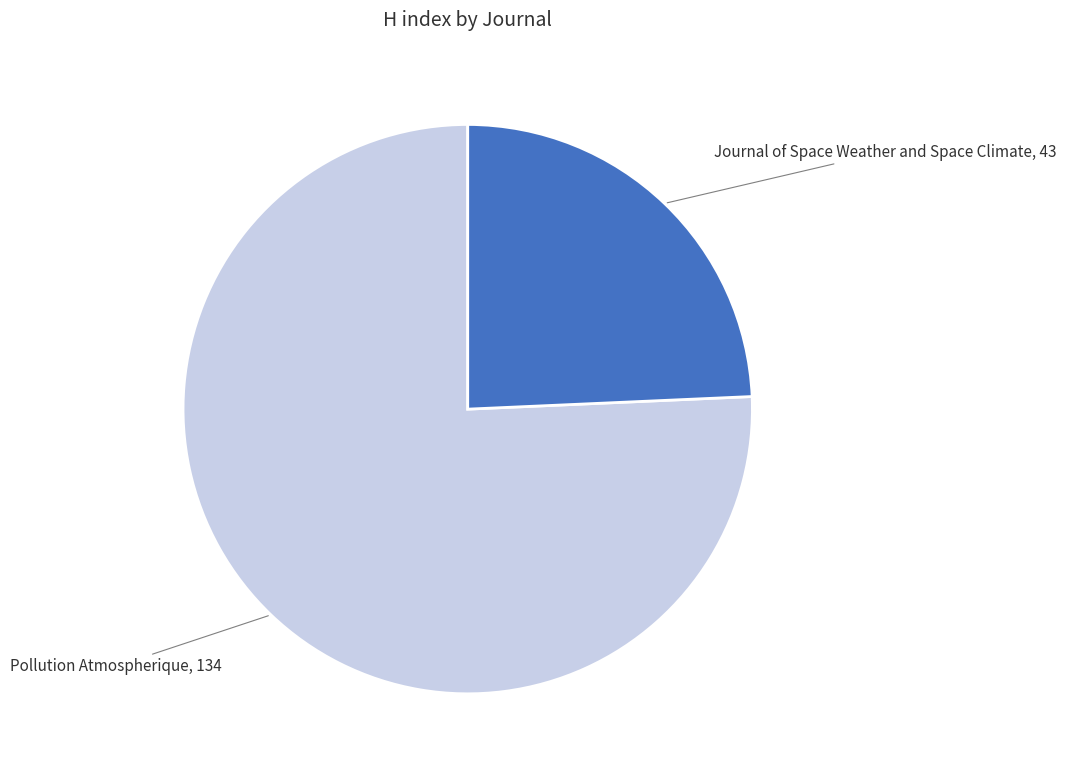

Rank the categories by value from lowest to highest.

Journal of Space Weather and Space Climate, Pollution Atmospherique